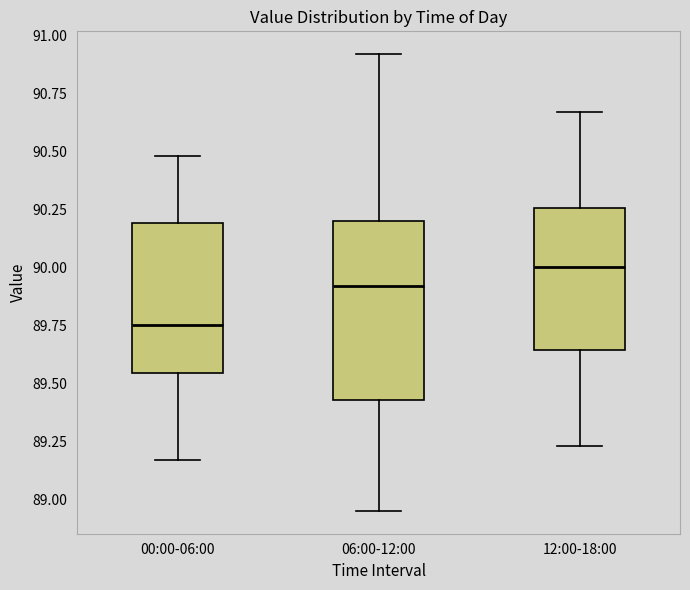

Reading left to right, read every box against the y-axis: the position of its median line, the range the box covers, and the ends of its whiskers. The values are not printed on the chart, so give them approximately, as read against the axis.

00:00-06:00: median 89.75, box 89.55 to 90.20, whiskers 89.15 to 90.50
06:00-12:00: median 89.90, box 89.45 to 90.20, whiskers 88.95 to 90.90
12:00-18:00: median 90.00, box 89.65 to 90.25, whiskers 89.25 to 90.65